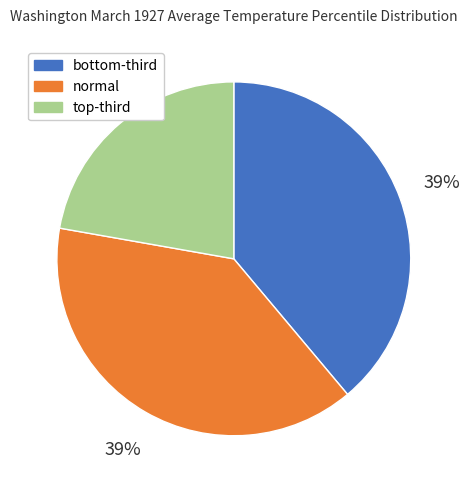

To the nearest percent, what is the average slice percentage?

33%